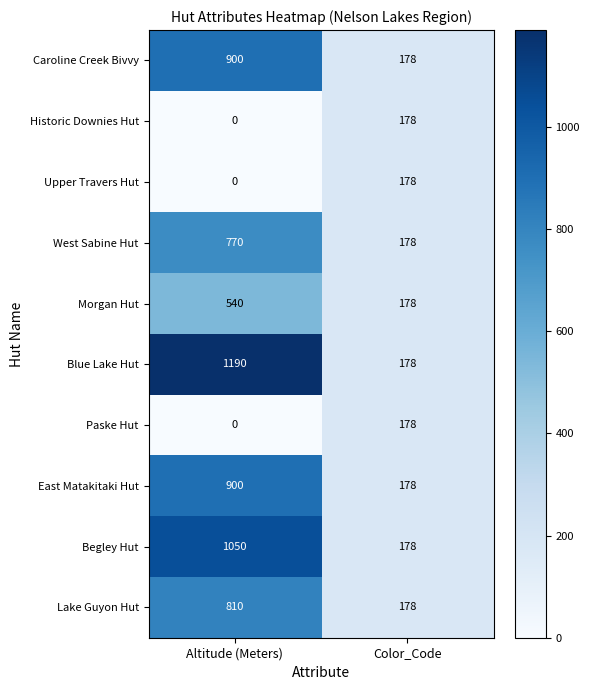

Between Altitude (Meters) and Color_Code, which series saw the biggest shift?

Blue Lake Hut